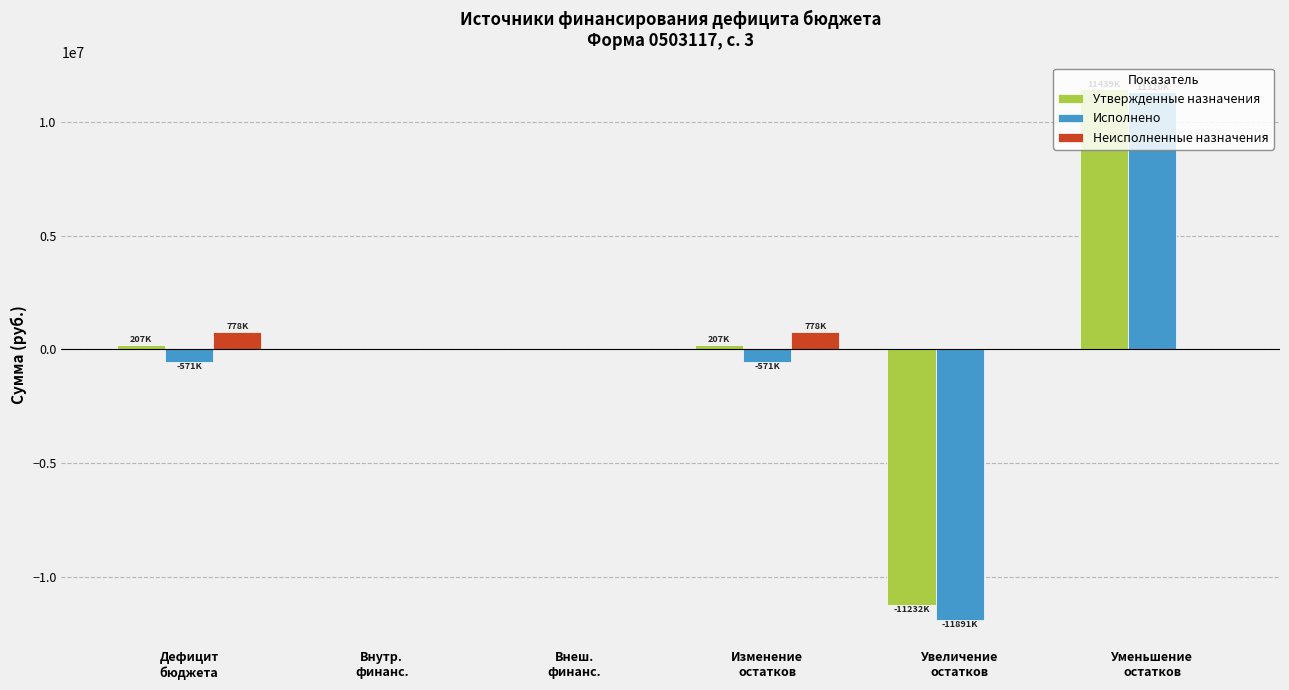

What is the sum of all Утвержденные назначения values?

621495.8